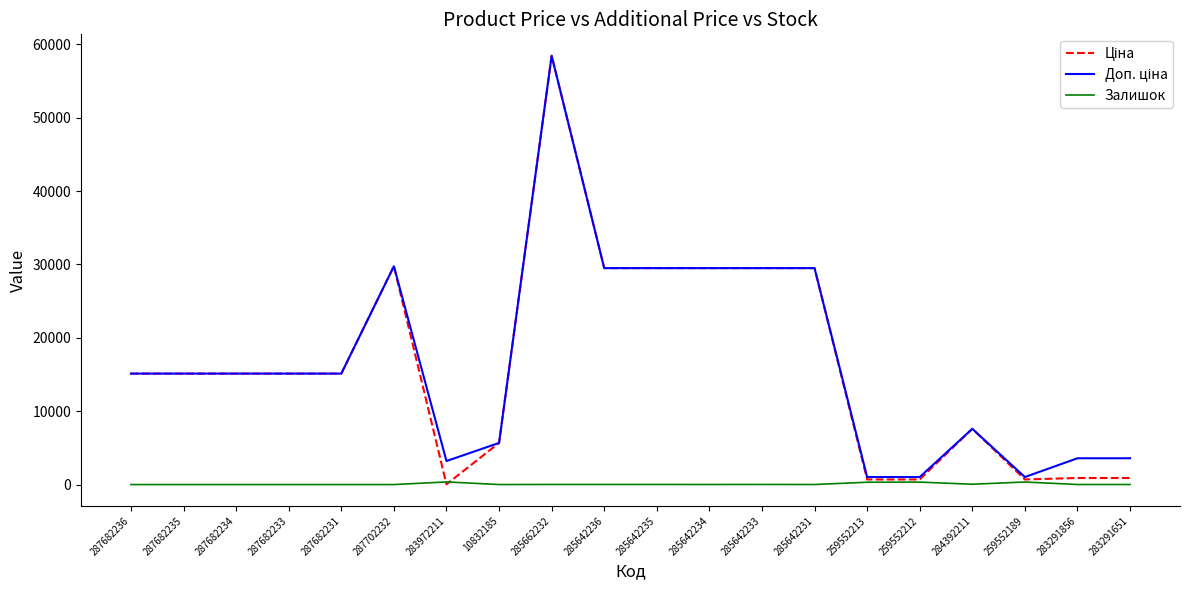

At which category is the sum across all series the highest?

285662232